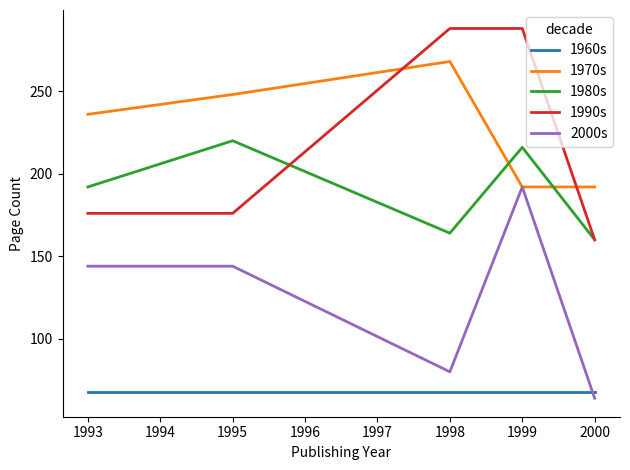

What is the difference between the highest and lowest values at 1998?

220